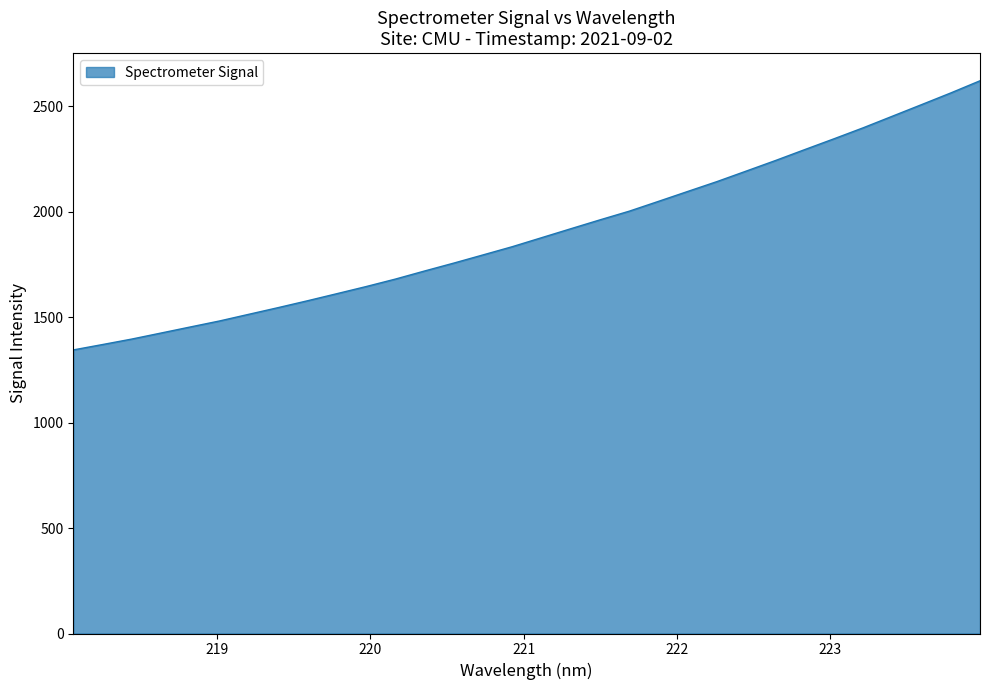

What is the minimum value shown in the chart?

1344.5